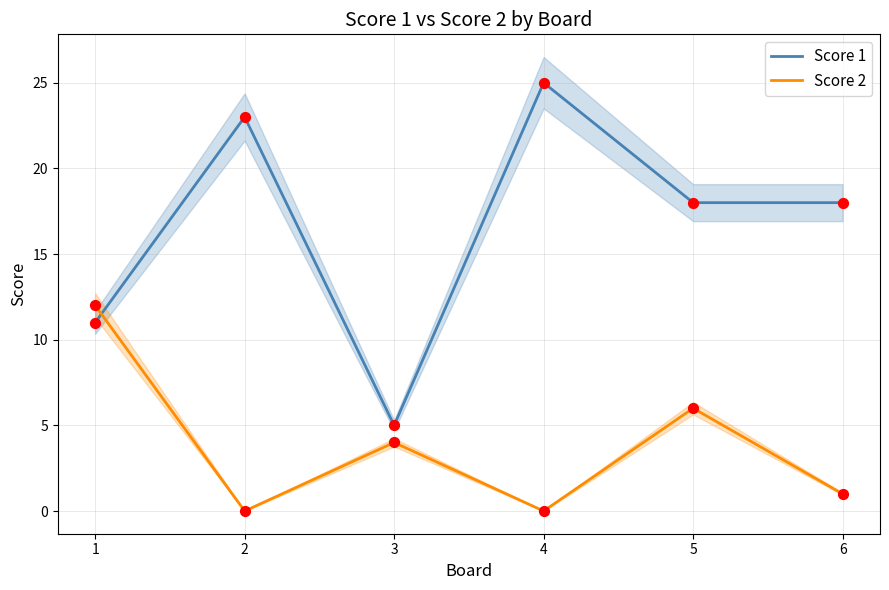

Is the value of Score 2 at 2 greater than the value of Score 1 at 1?

No